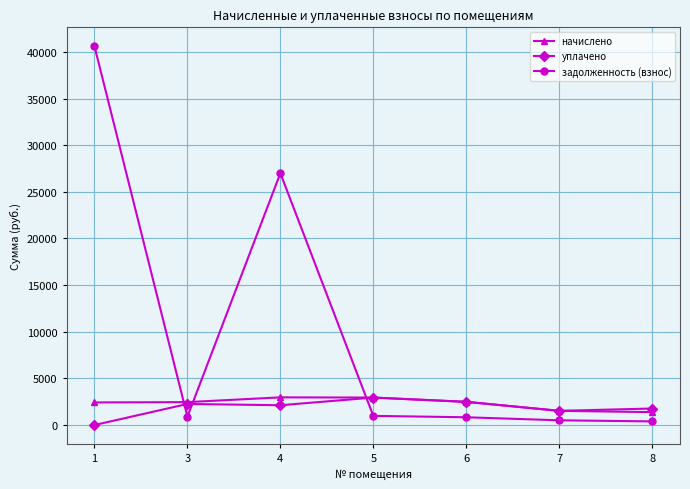

What is the total value across all series at 3?

5606.0